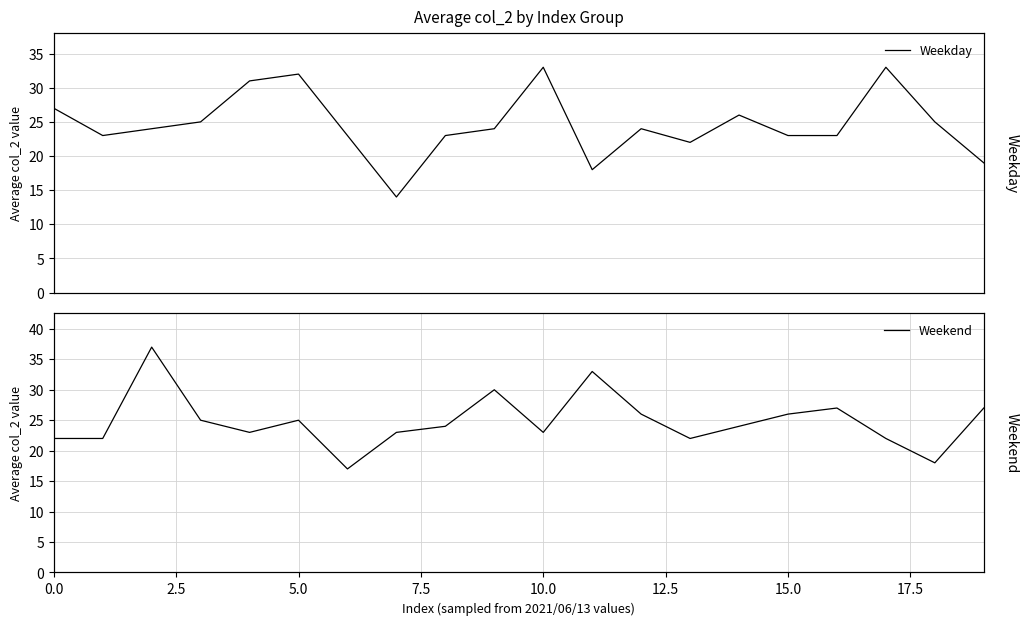

True or false: Weekend and Weekday intersect in this chart.

True